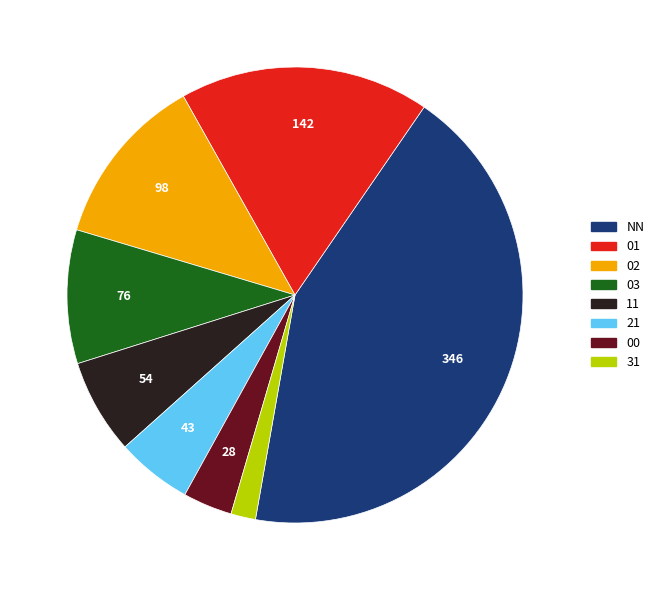

What is the ratio of the value at 02 to the value at NN?

0.3